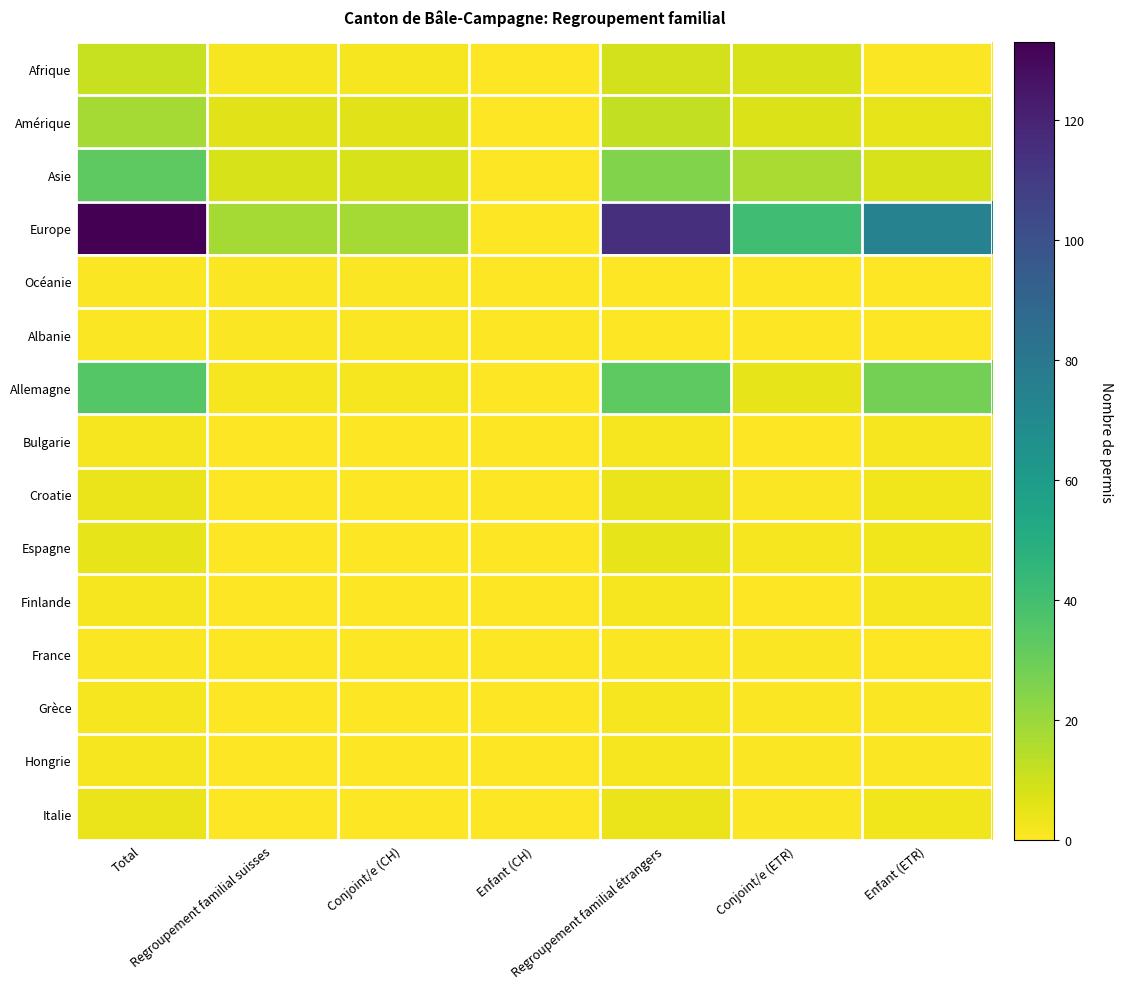

Rank the series by their maximum value, from highest to lowest.

Europe, Allemagne, Asie, Amérique, Afrique, Espagne, Croatie, Italie, Bulgarie, Finlande, Grèce, Hongrie, Océanie, Albanie, France